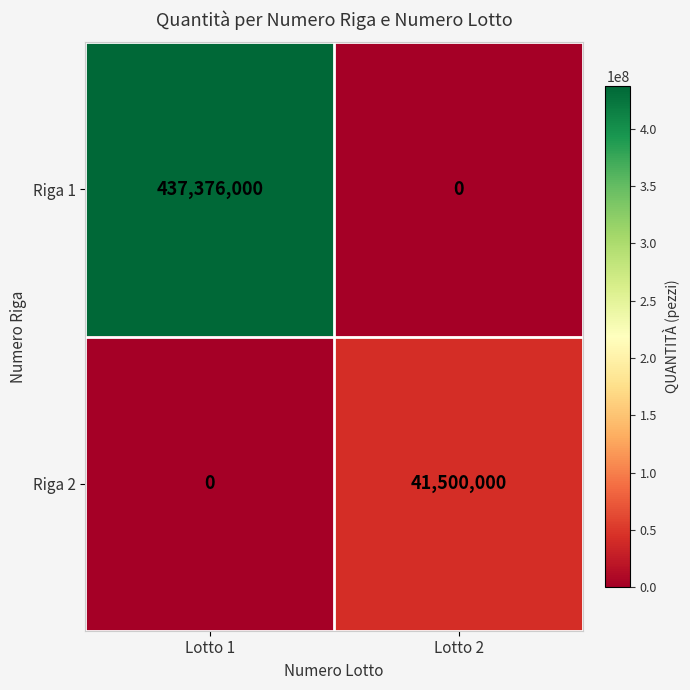

Reading left to right, extract all data points from this chart.

Riga 1: Lotto 1=437376000	Lotto 2=0
Riga 2: Lotto 1=0	Lotto 2=41500000